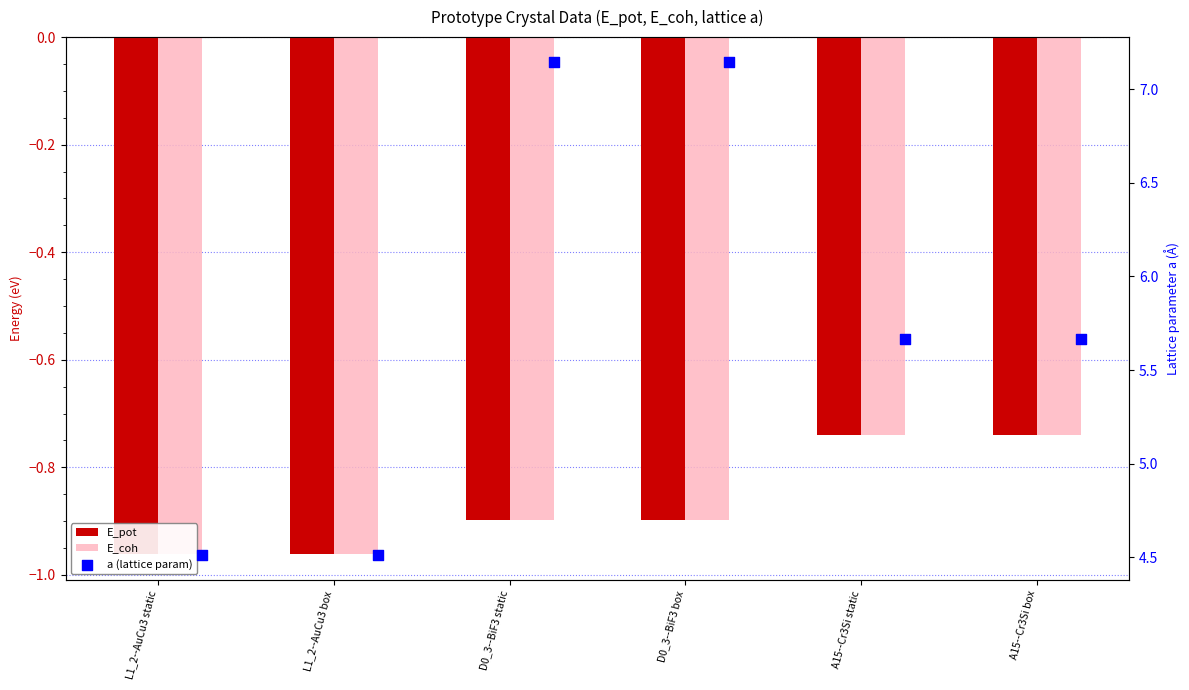

Which series has the largest Y range (max minus min)?

a (lattice param)